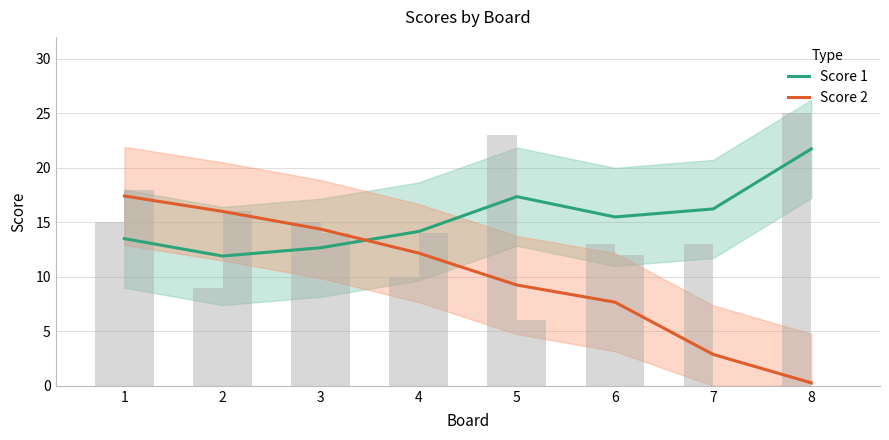

What is the difference between the second highest and second lowest values in the Score 1 series?

4.7